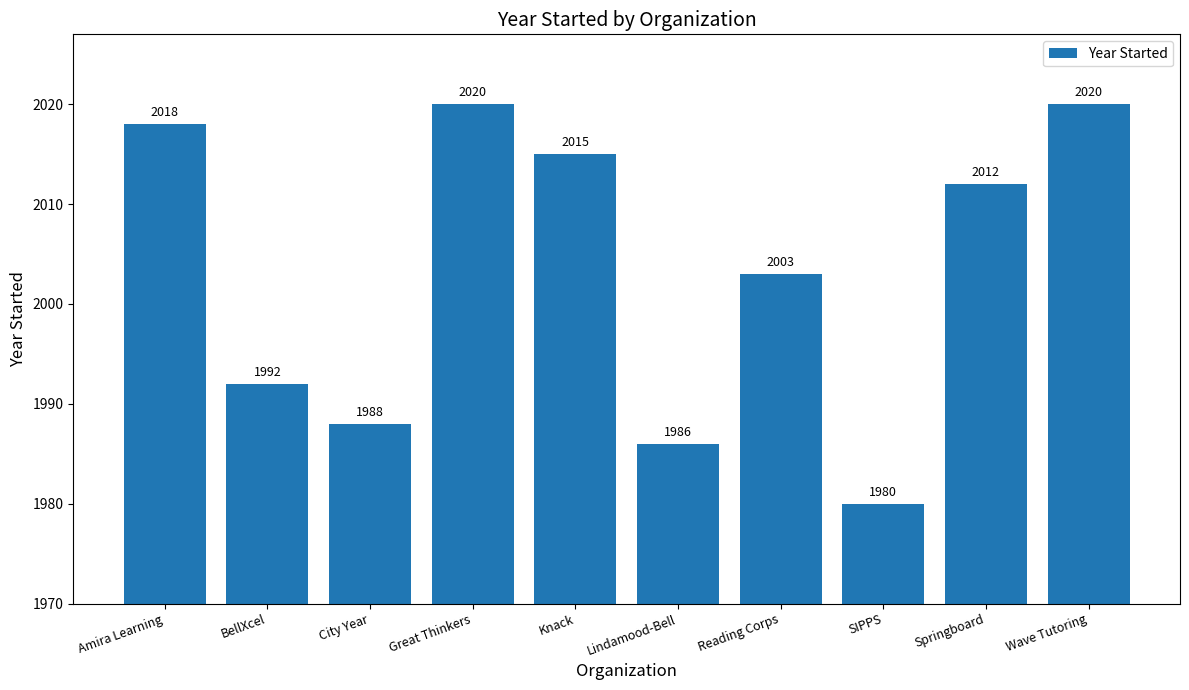

What is the sum of the values at Springboard and Reading Corps?

4015